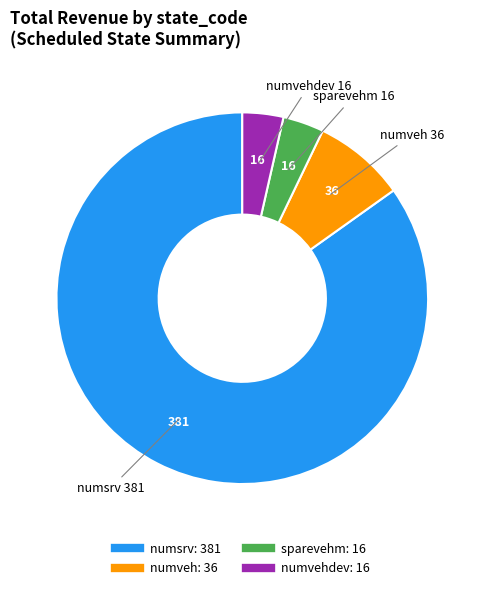

Is there a majority slice in this chart?

Yes